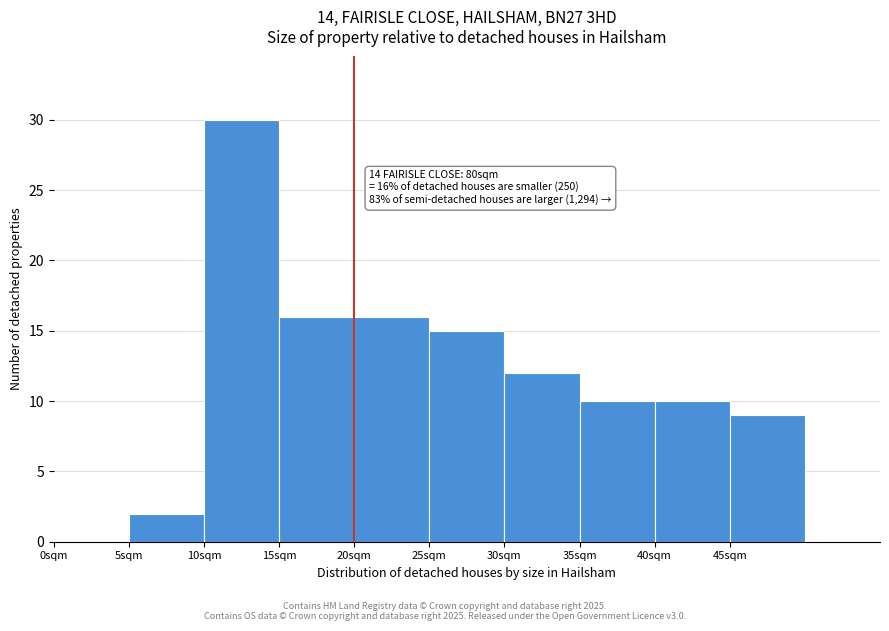

Over which range of the x-axis is the bar tallest?

10 to 15